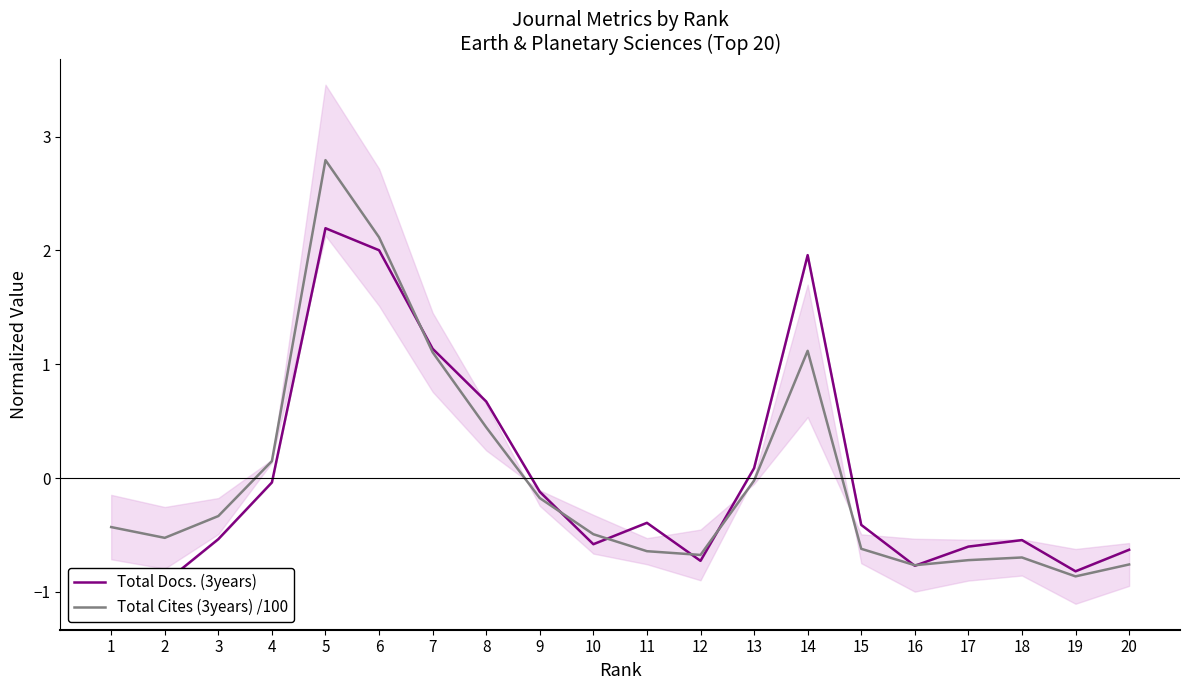

Read the Total Cites (3years) /100 value at 6.

2.1